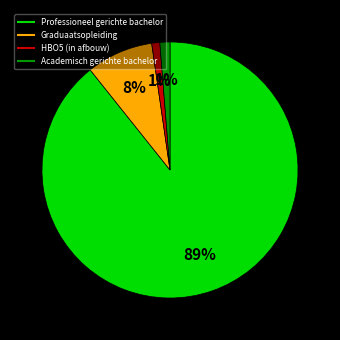

Combined, do Graduaatsopleiding and Professioneel gerichte bachelor account for over 50%?

Yes